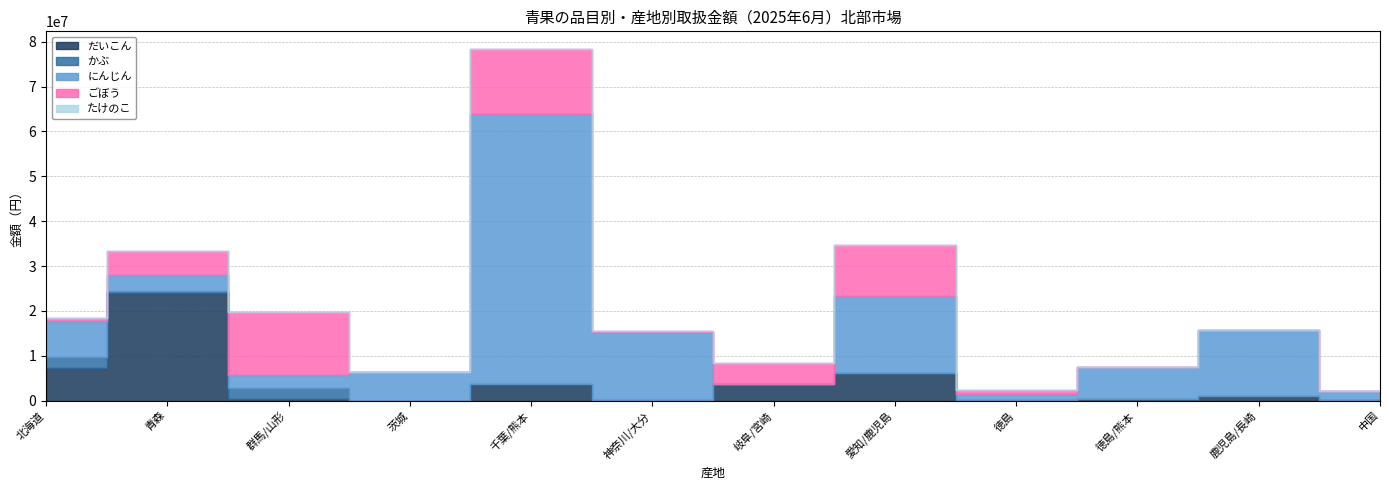

Is it true that ごぼう equals 884898 at 徳島?

True